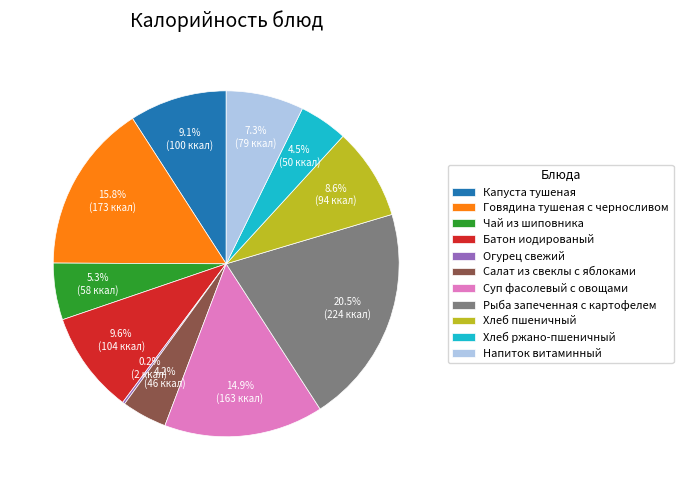

Is there any slice that represents more than half of the pie?

No